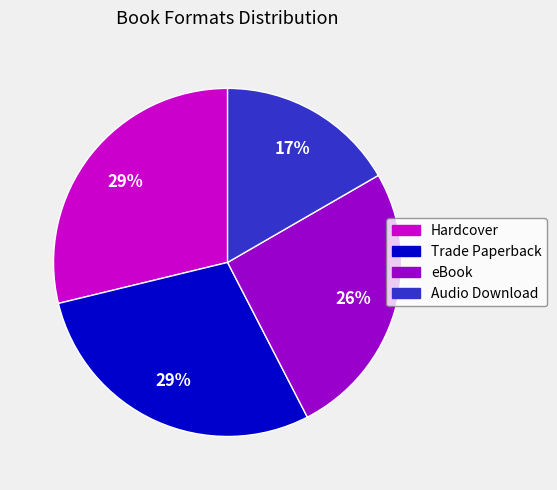

Does any single category account for the majority?

No